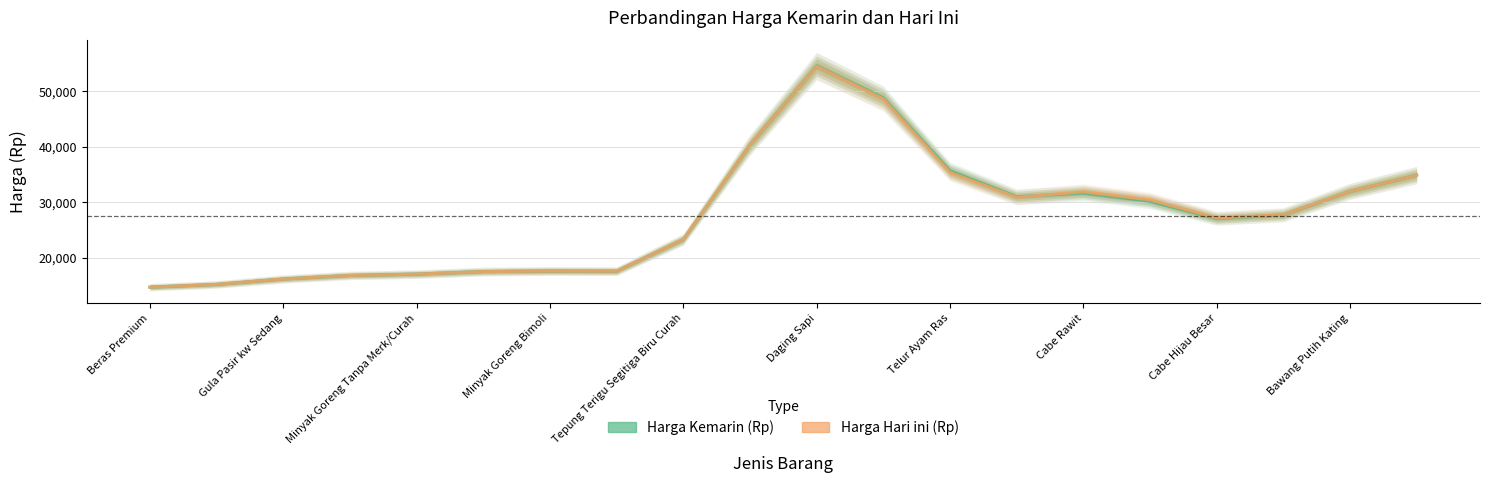

What are all the series names shown in the legend?

Harga Kemarin (Rp), Harga Hari ini (Rp)